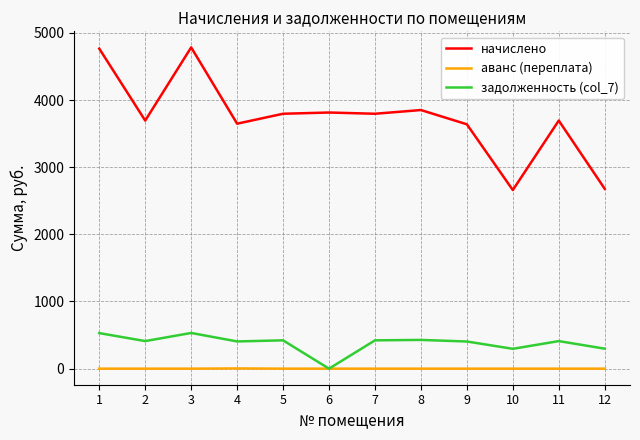

True or false: аванс (переплата) and начислено intersect in this chart.

False